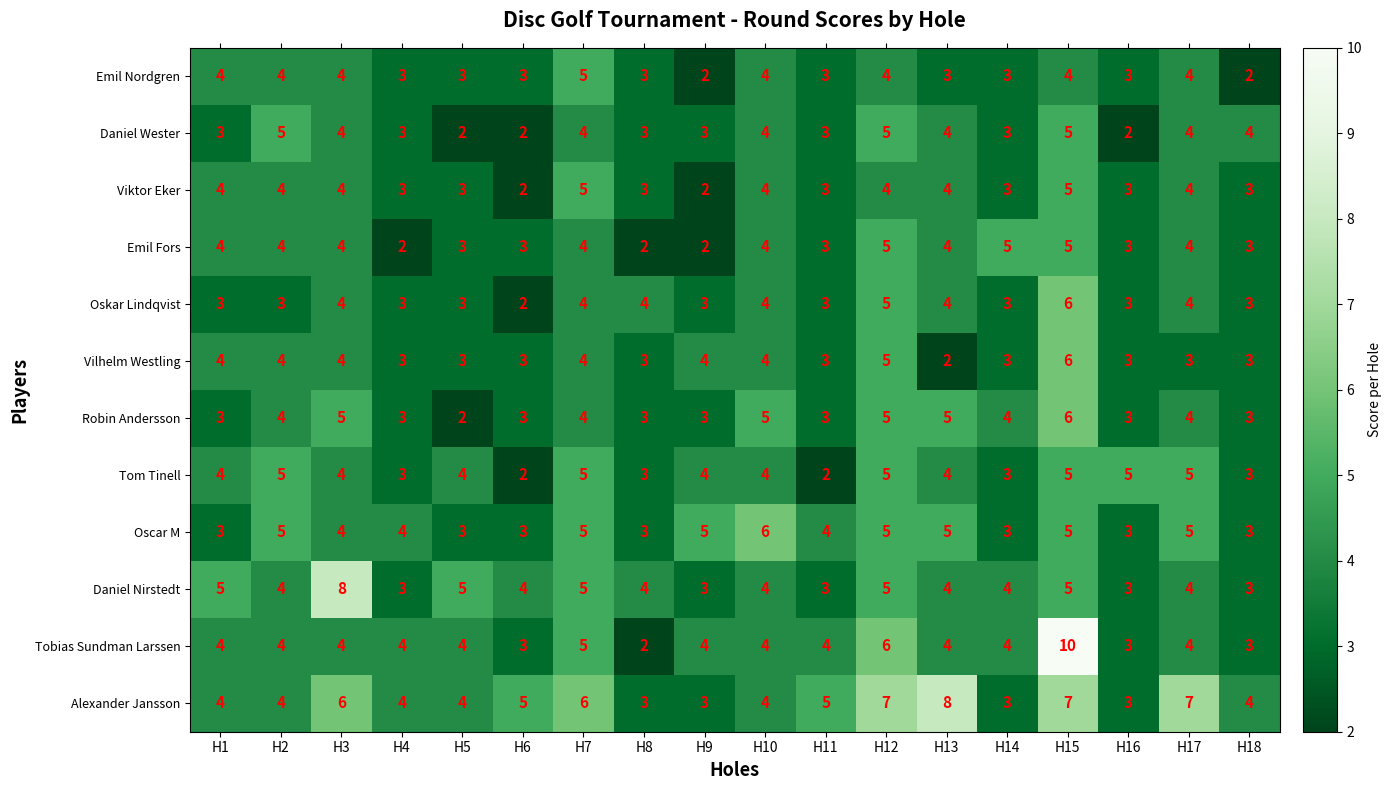

The Emil Nordgren series shows 4 at H1. True or false?

True